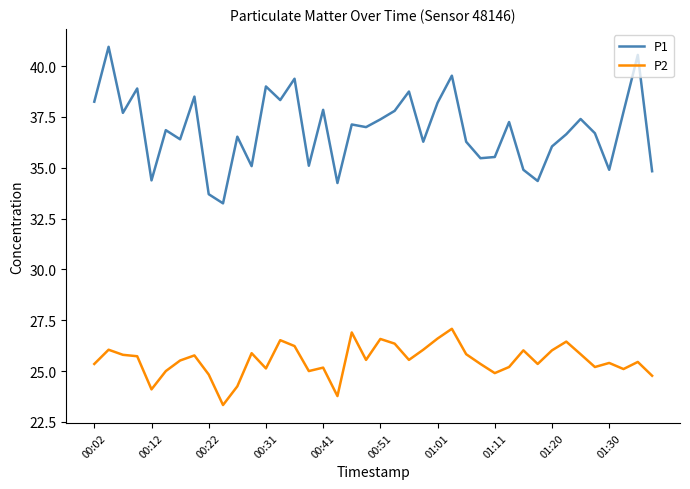

What is the smallest value displayed?

23.3